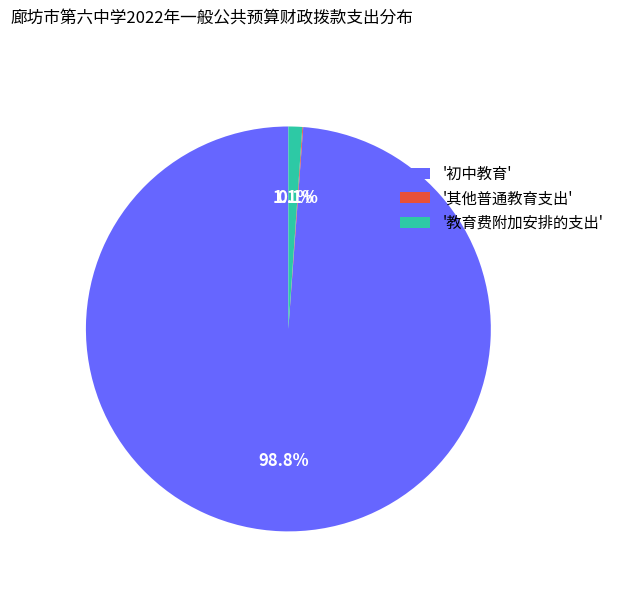

What is the ratio of the value at '初中教育' to the value at '教育费附加安排的支出'?

89.8